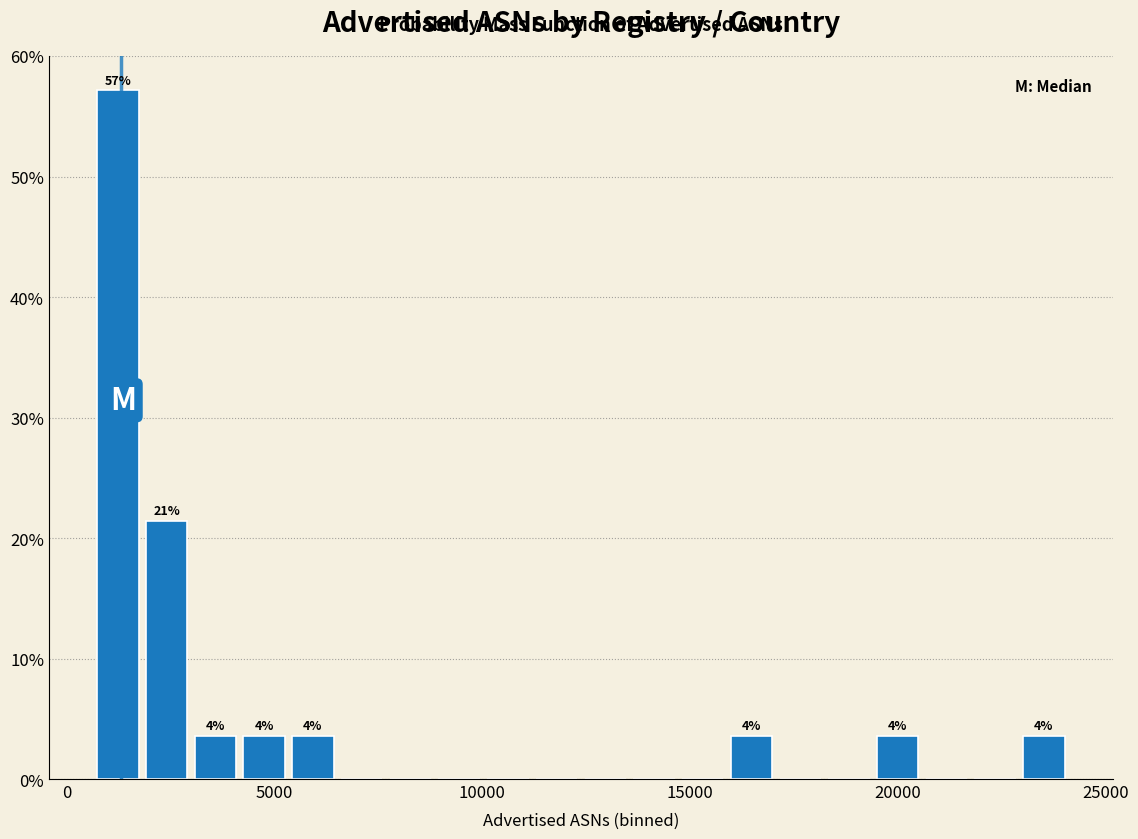

Around what value on the x-axis is the tallest bar? Give the approximate position of its centre, as read against the axis.

1000